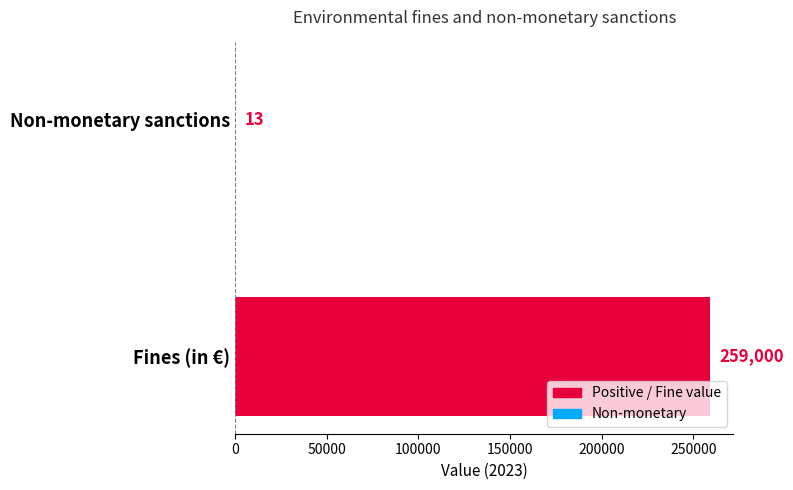

True or false: the data shows 13 at Non-monetary sanctions.

True